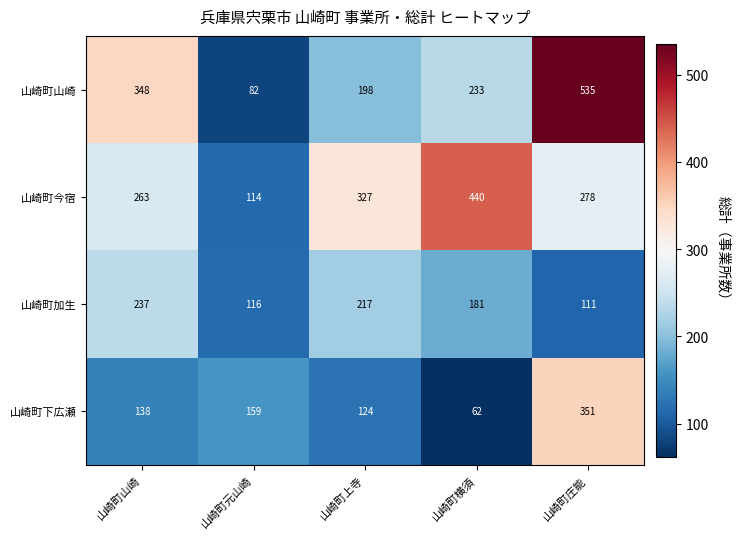

How many distinct data groups are displayed?

4